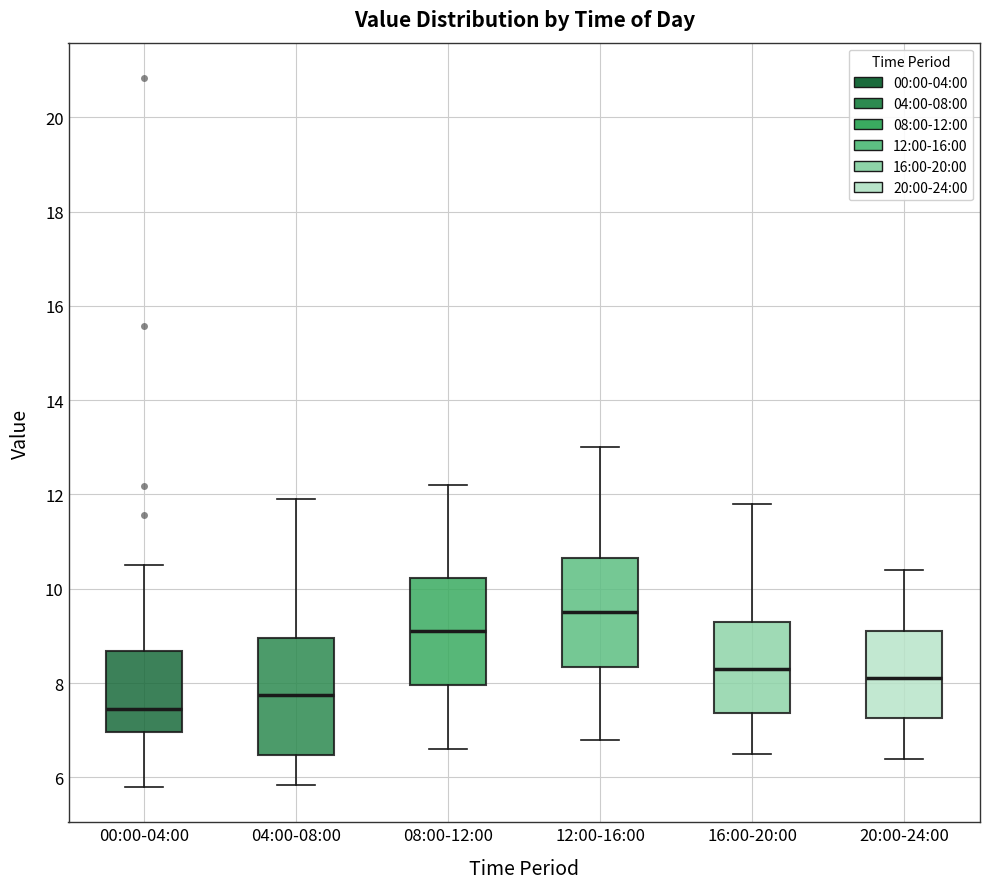

Reading left to right, transcribe this box plot: for each box, give where its median line is, the range the box spans, and where its two whiskers end, as read against the y-axis. The values are not printed on the chart, so give them approximately, as read against the axis.

00:00-04:00: median 7.4, box 7.0 to 8.6, whiskers 5.8 to 10.6
04:00-08:00: median 7.8, box 6.4 to 9.0, whiskers 5.8 to 12.0
08:00-12:00: median 9.2, box 8.0 to 10.2, whiskers 6.6 to 12.2
12:00-16:00: median 9.6, box 8.4 to 10.6, whiskers 6.8 to 13.0
16:00-20:00: median 8.4, box 7.4 to 9.4, whiskers 6.6 to 11.8
20:00-24:00: median 8.2, box 7.2 to 9.2, whiskers 6.4 to 10.4